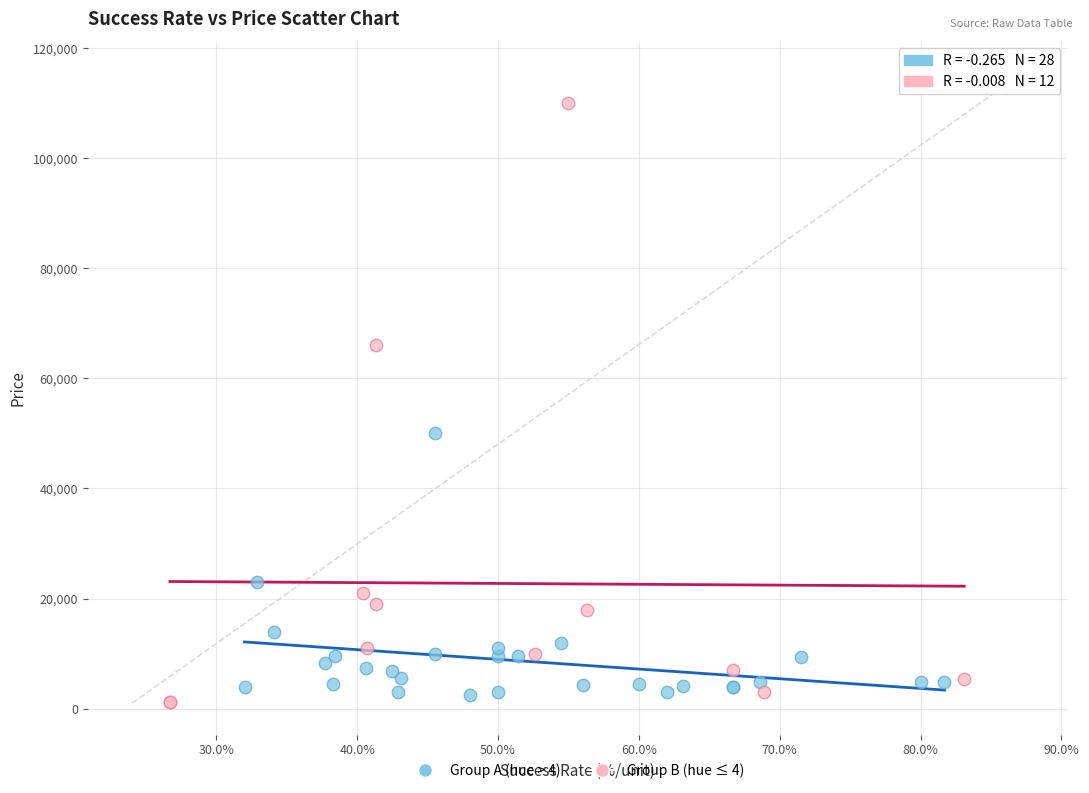

Which series has the widest spread of Y values?

Group B (hue ≤ 4)